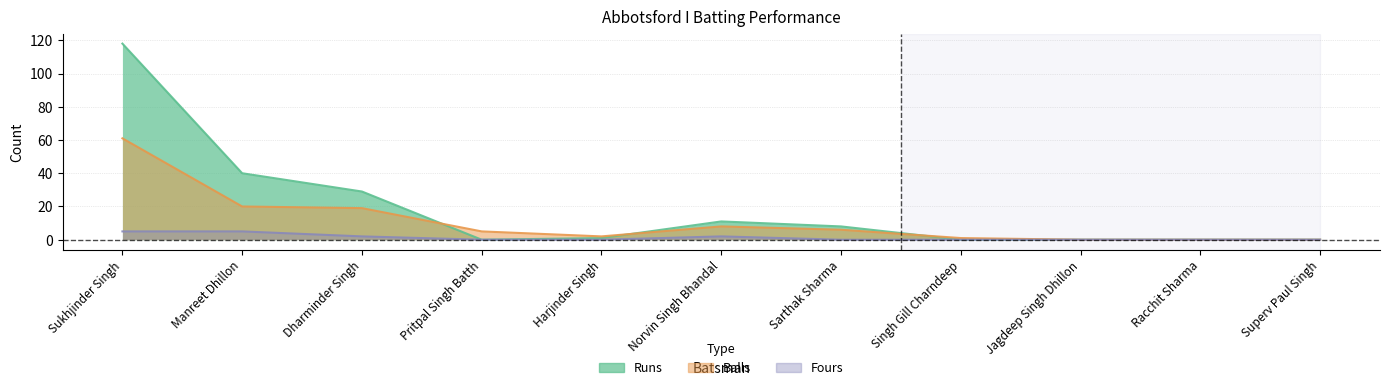

What position from the right is Manreet Dhillon?

10